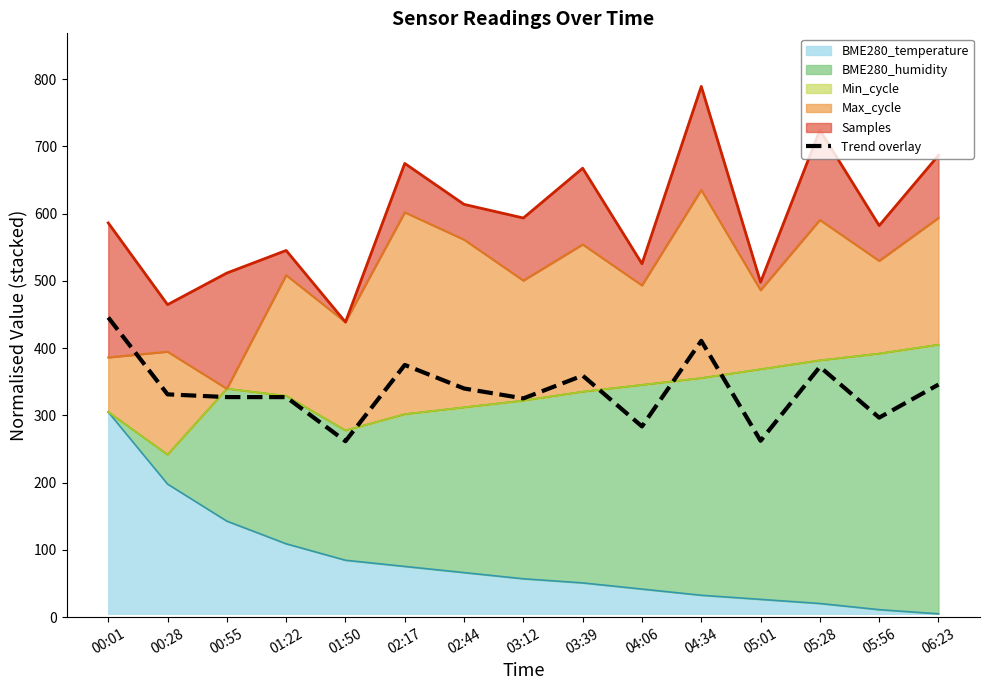

Between 01:22 and 03:12, which is larger?

01:22